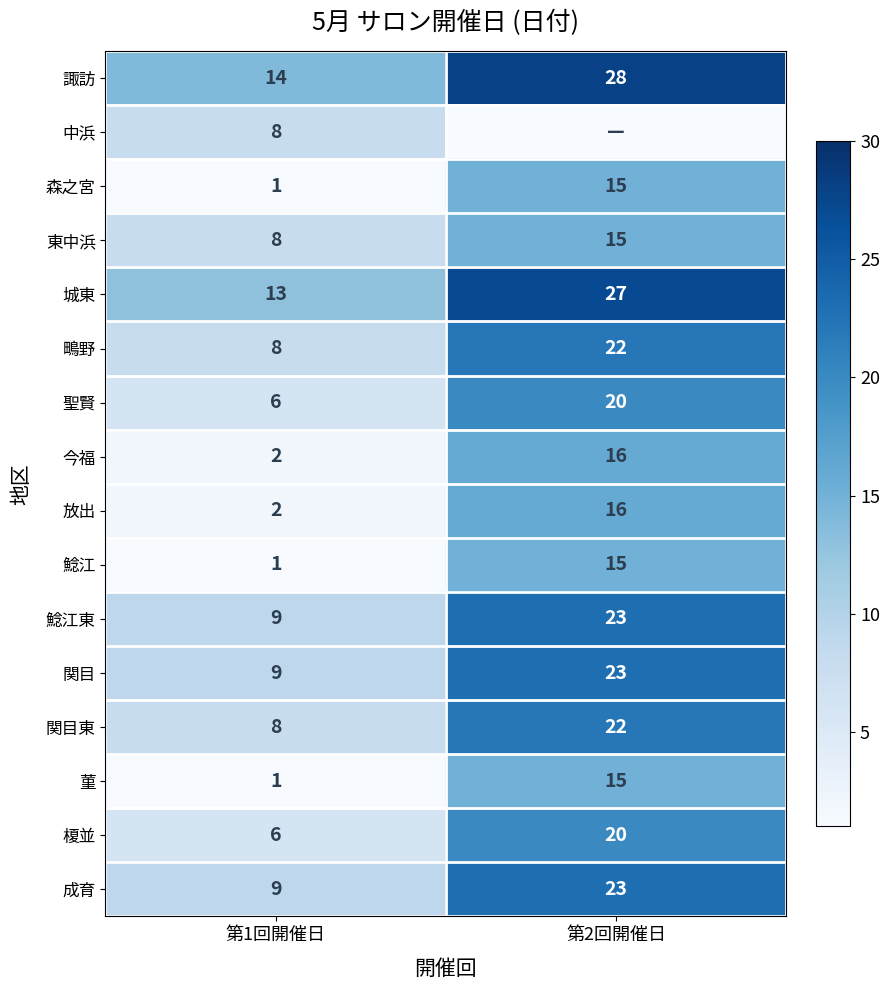

List the labels in order of 今福 value, largest first.

第2回開催日, 第1回開催日